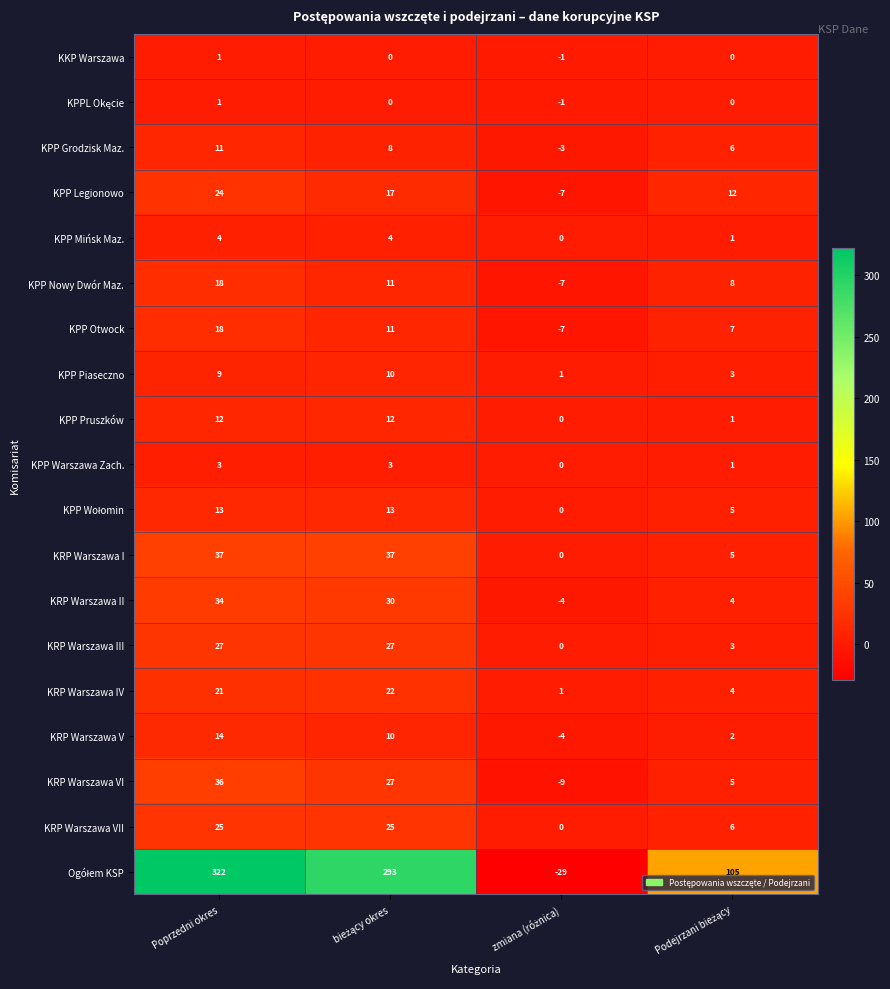

What is the difference between the maximum and minimum values in the KPP Nowy Dwór Maz. series?

25